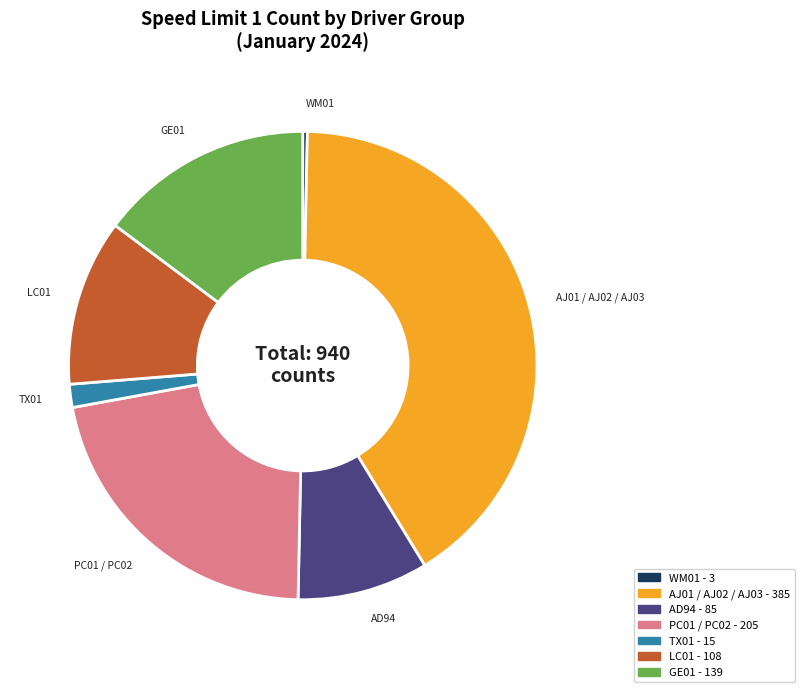

Which category has the biggest portion of the pie?

AJ01 / AJ02 / AJ03 - 385